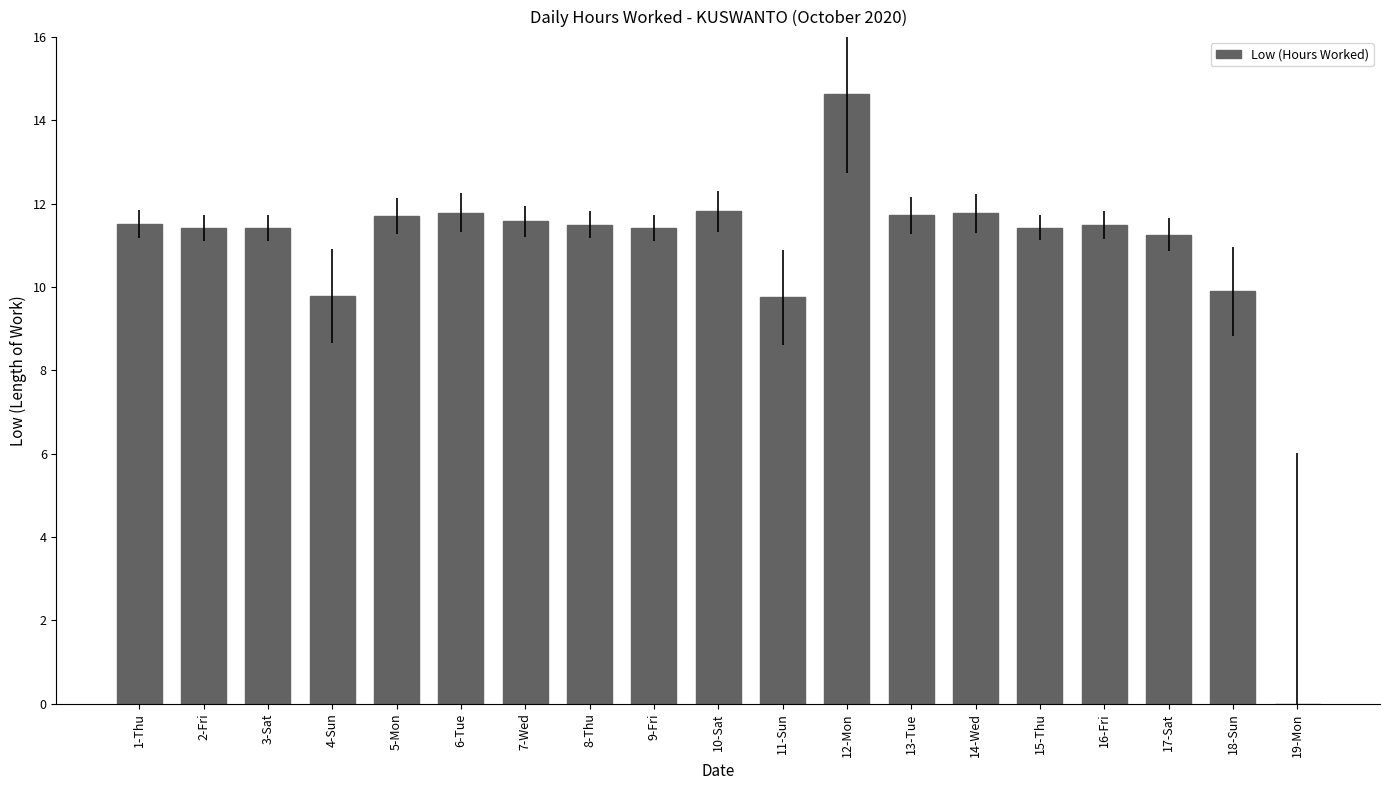

At which category does the chart reach its peak across all series?

12-Mon